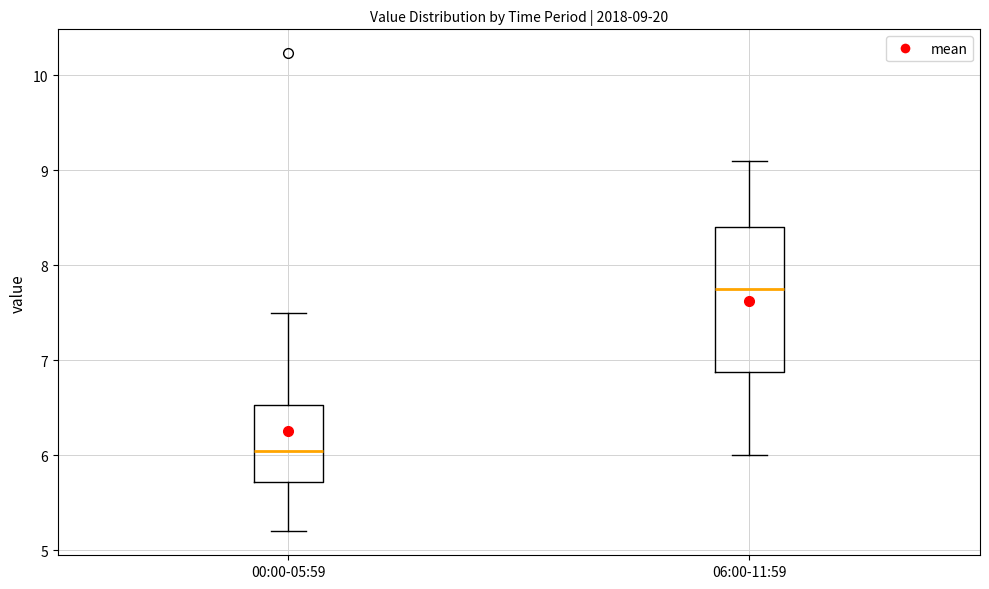

Comparing the boxes themselves (not the whiskers), which one is the tallest?

06:00-11:59